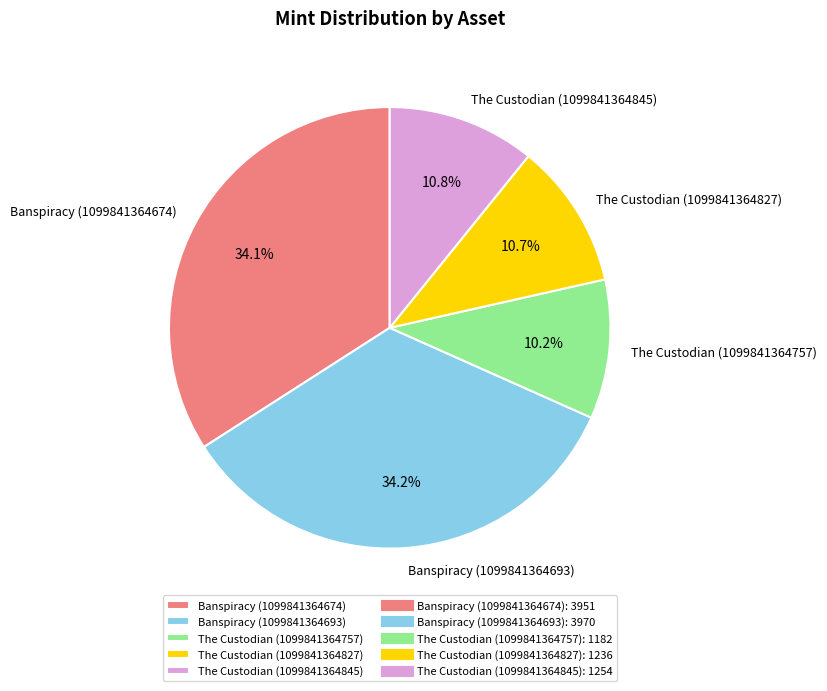

Count the number of slices in the pie.

5